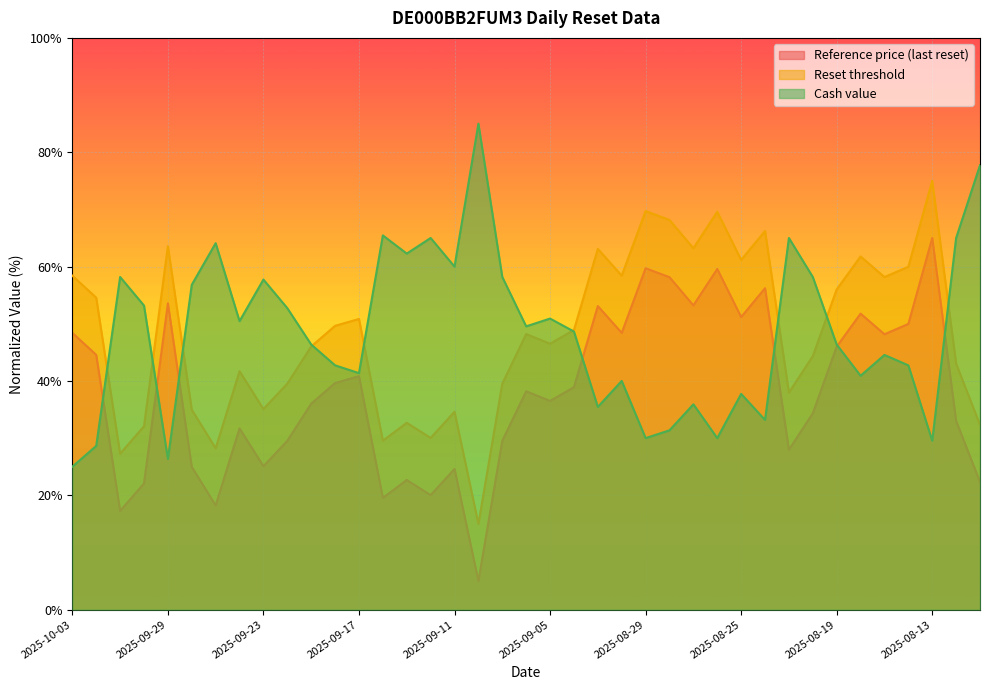

True or false: Cash value has a value of 40.9 at 2025-08-18.

True